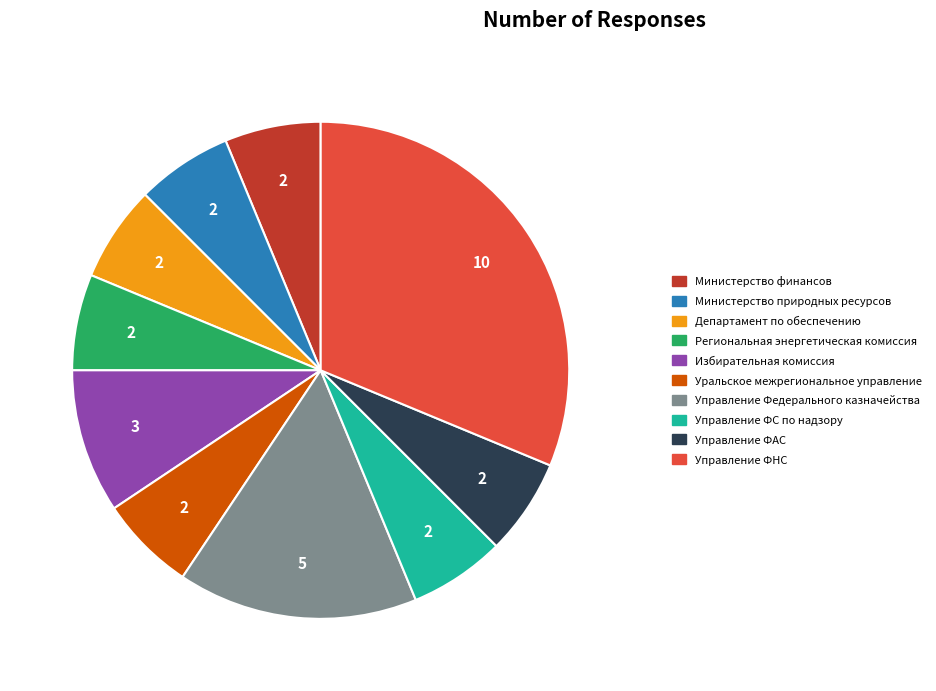

What is the largest slice in the pie chart?

Управление ФНС